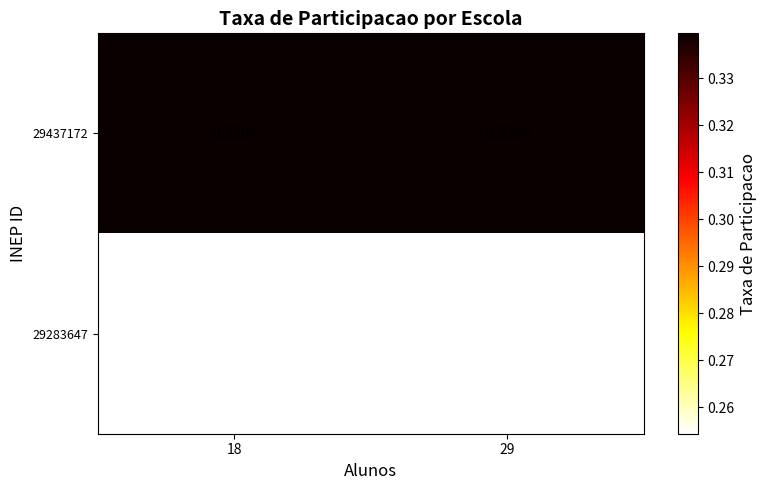

Is the value of 29283647 at 29 greater than the value of 29437172 at 18?

No